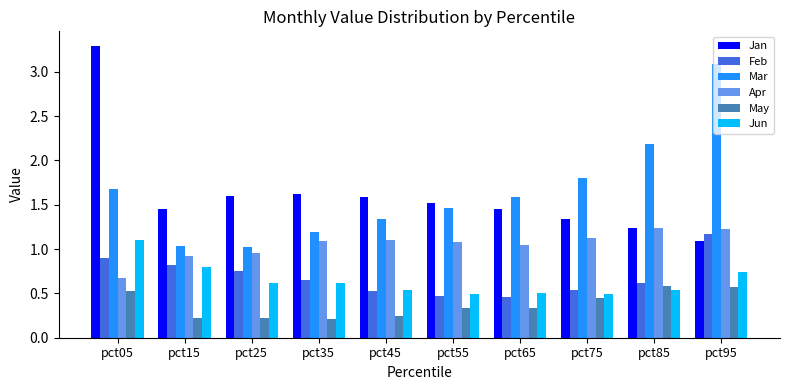

List the series in order of their peak value, lowest first.

May, Jun, Feb, Apr, Mar, Jan